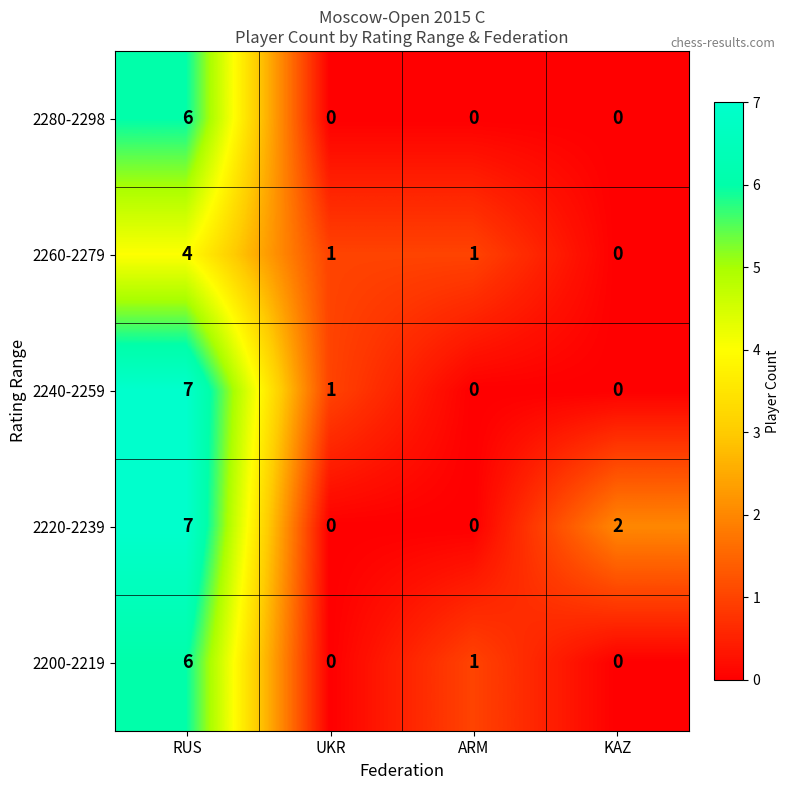

Which series changed the most between ARM and KAZ?

2220-2239